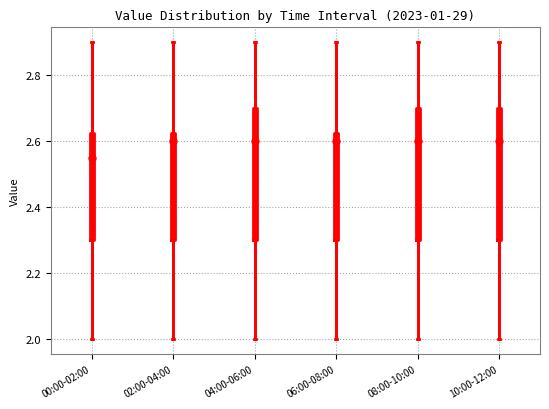

Which box has the lowest median line?

00:00-02:00